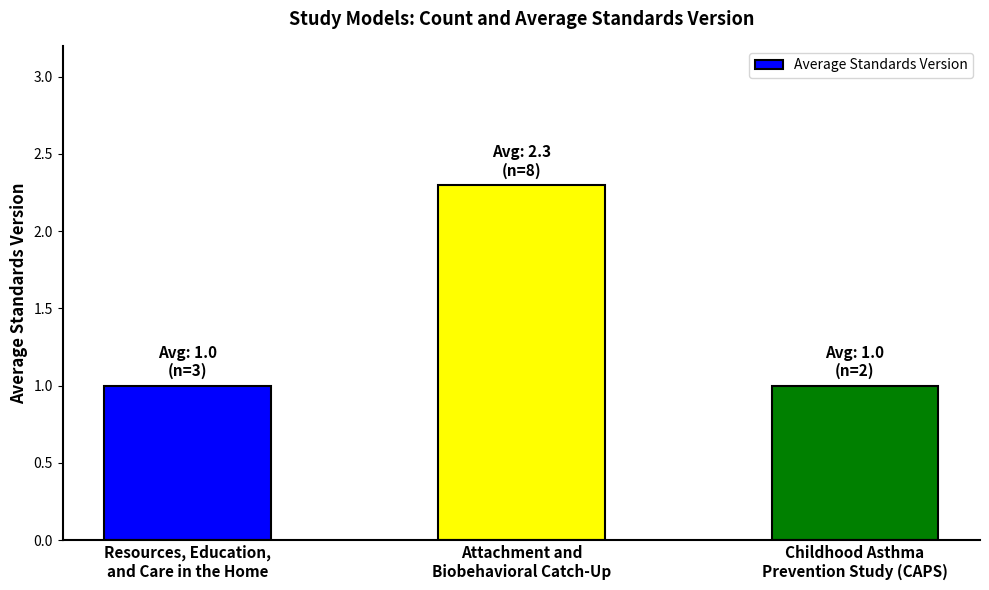

What is the smallest value displayed?

1.0